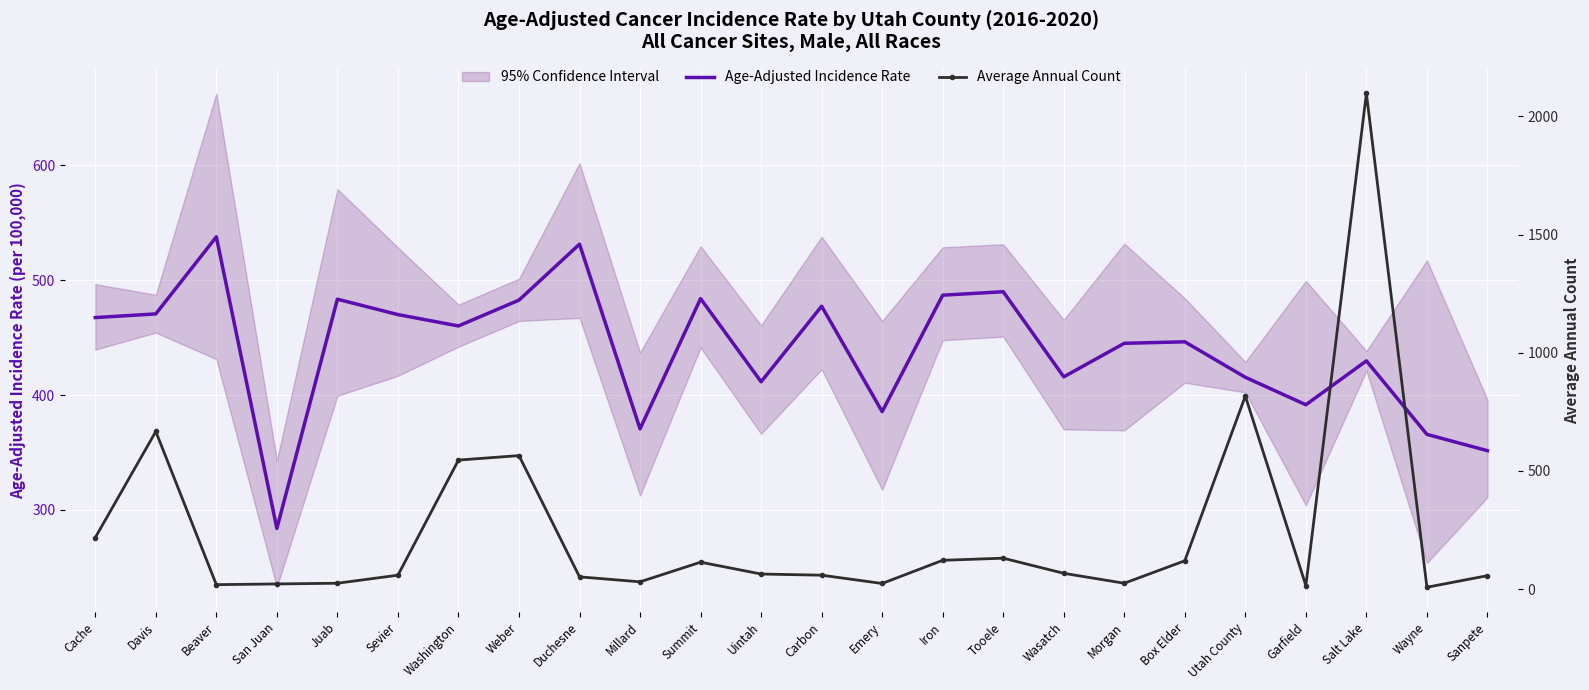

The value of Average Annual Count at Beaver is 19.0. True or false?

True